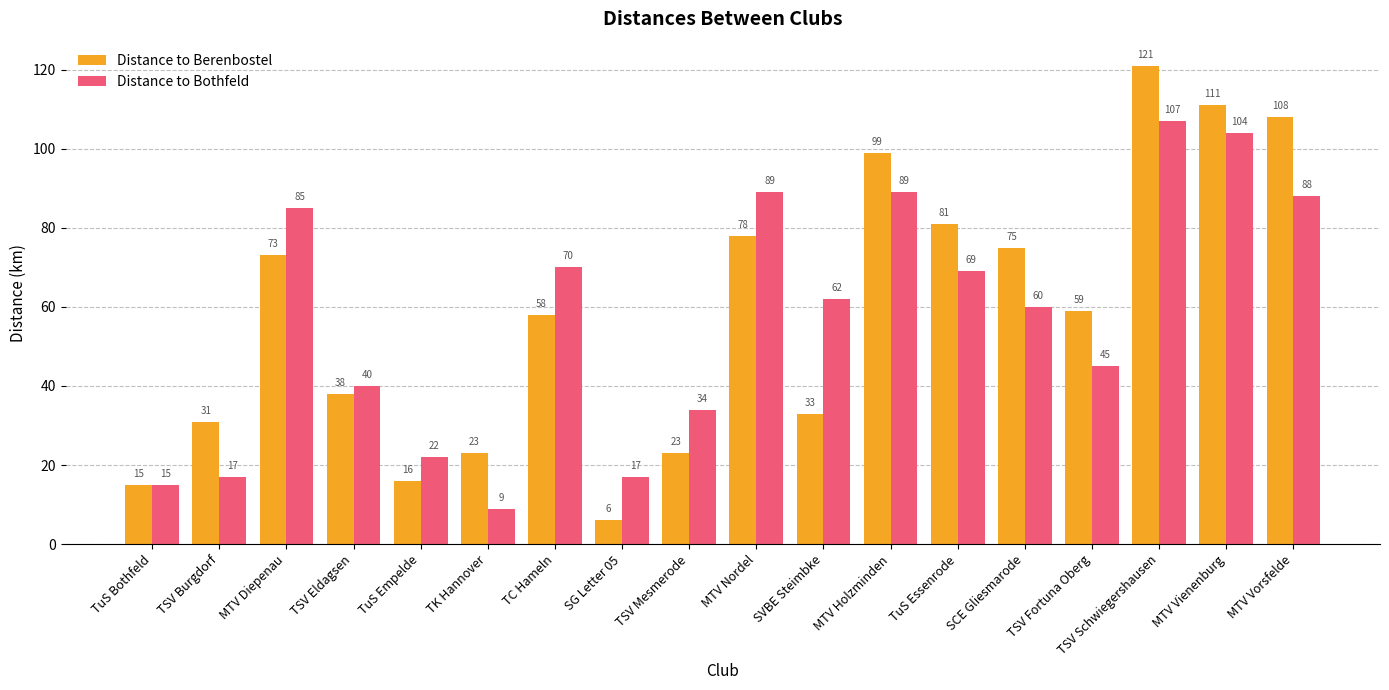

What are all the series names shown in the legend?

Distance to Berenbostel, Distance to Bothfeld